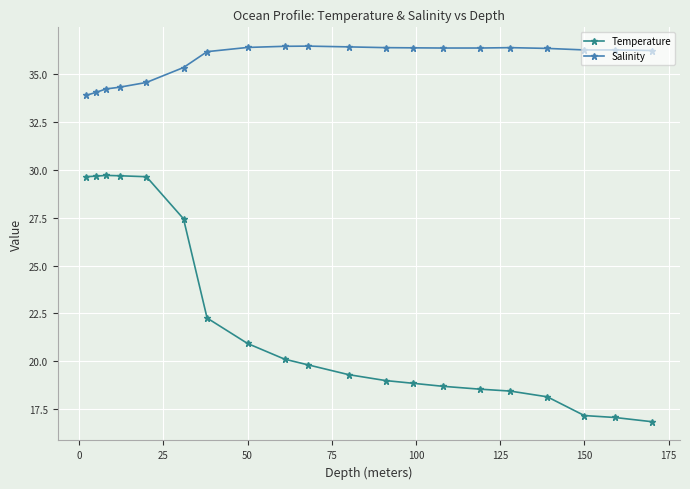

Which series has the widest spread of values?

Temperature